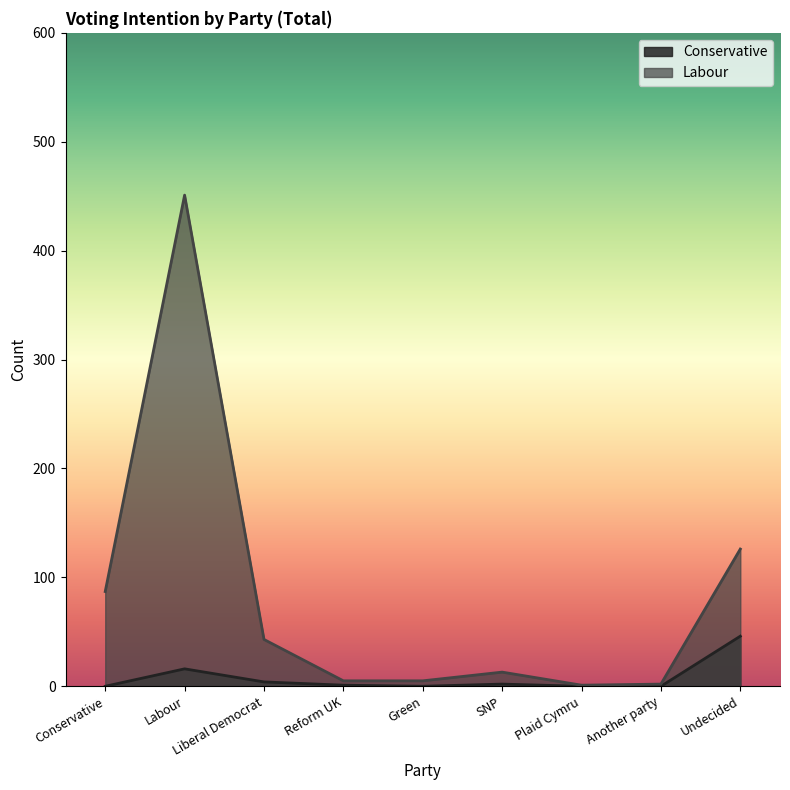

At which label does Conservative first exceed 1?

Labour